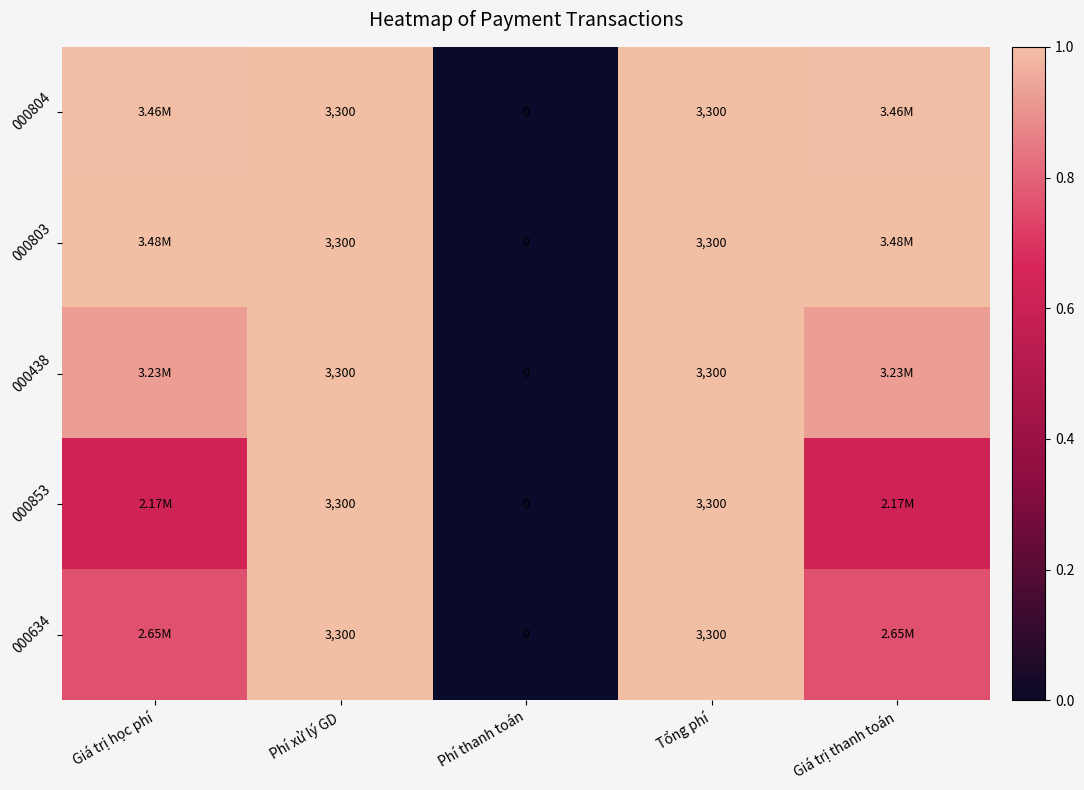

True or false: 000804 has a value of 1.7 at Phí xử lý GD.

False